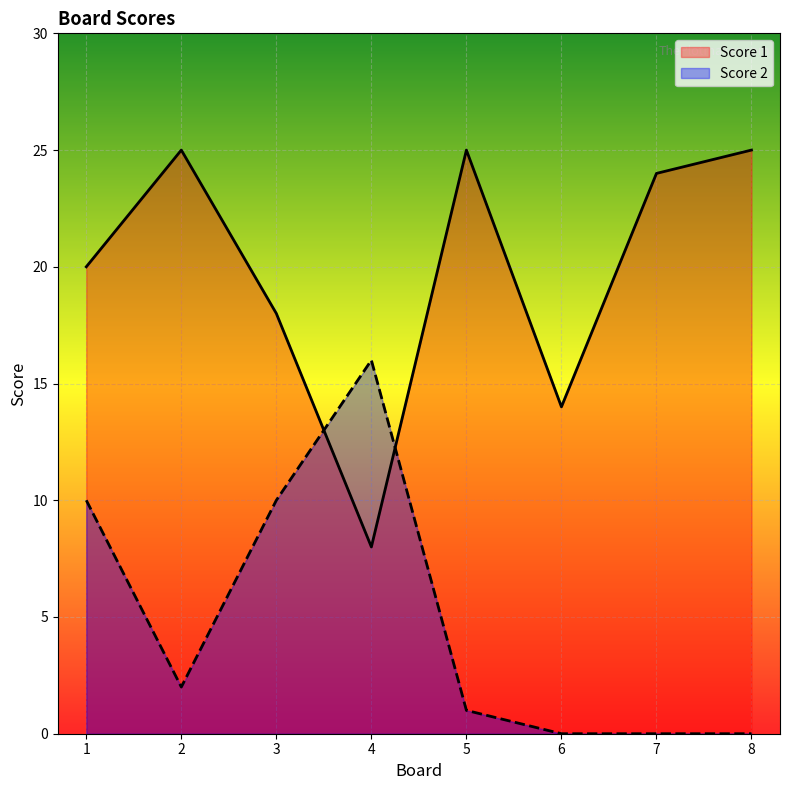

At which label is Score 1 closest to 16?

3